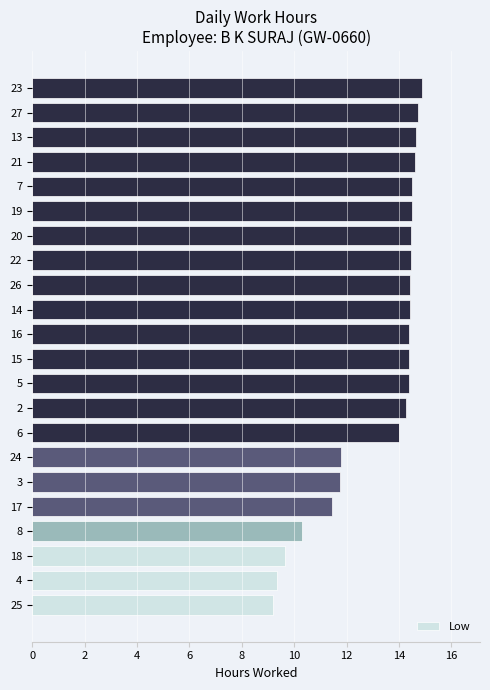

Approximately how many times larger is the value at 14 compared to 21?

1.0